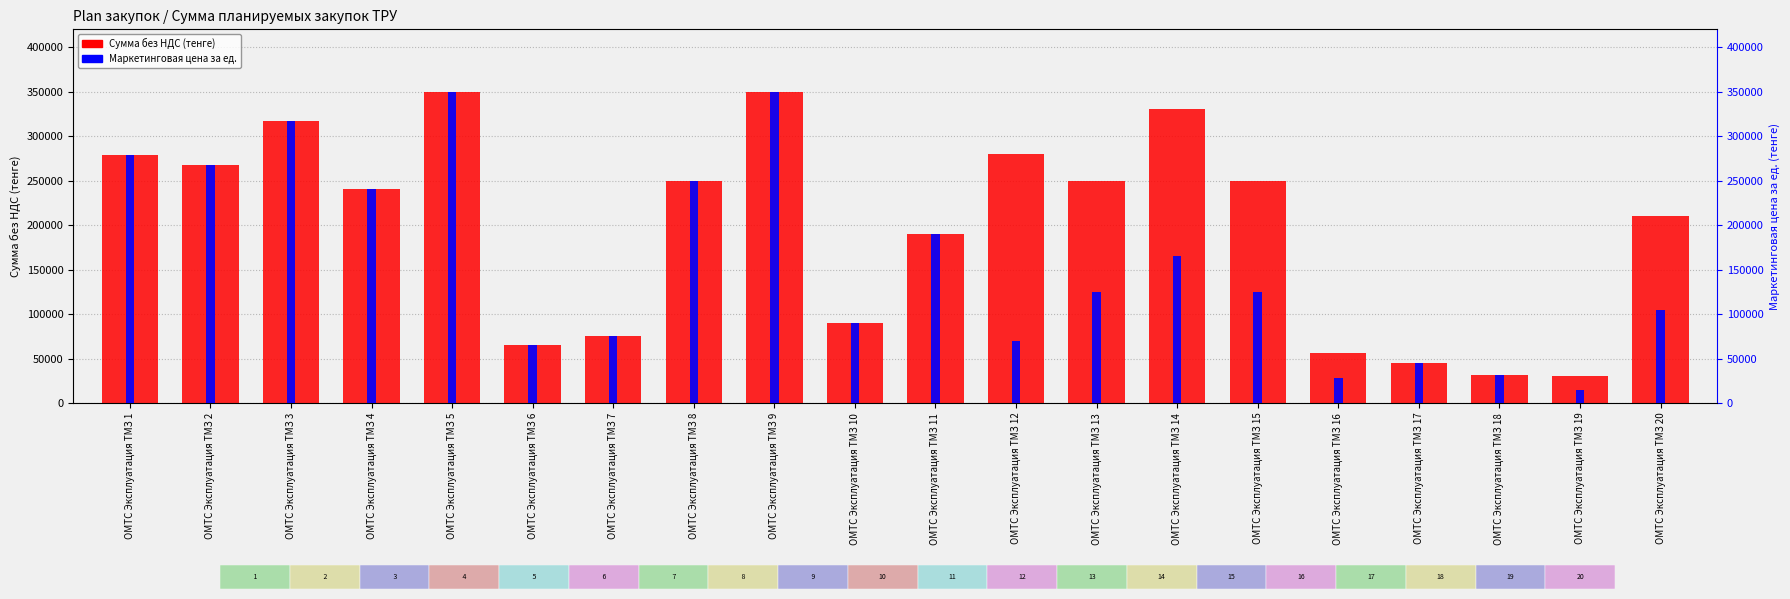

Which category has the lowest value across all series?

ОМТС Эксплуатация ТМЗ 19